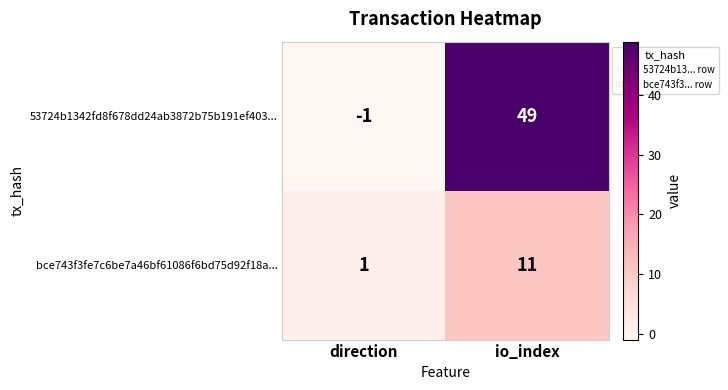

List the series in order of their peak value, highest first.

53724b1342fd8f678dd24ab3872b75b191ef403..., bce743f3fe7c6be7a46bf61086f6bd75d92f18a...